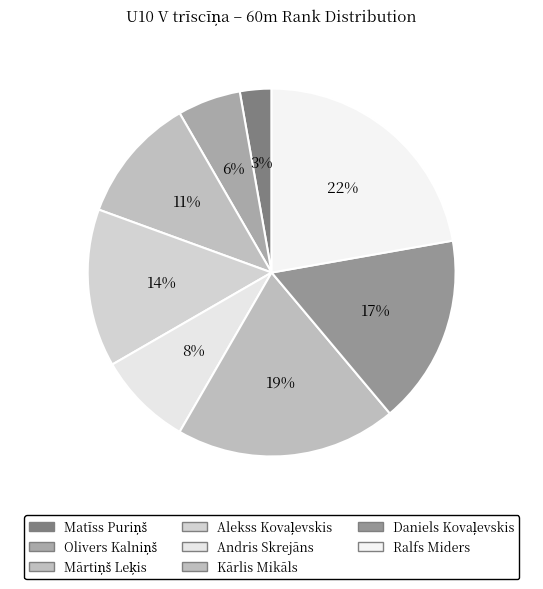

What percentage is the Andris Skrejāns slice, to the nearest percent?

8%